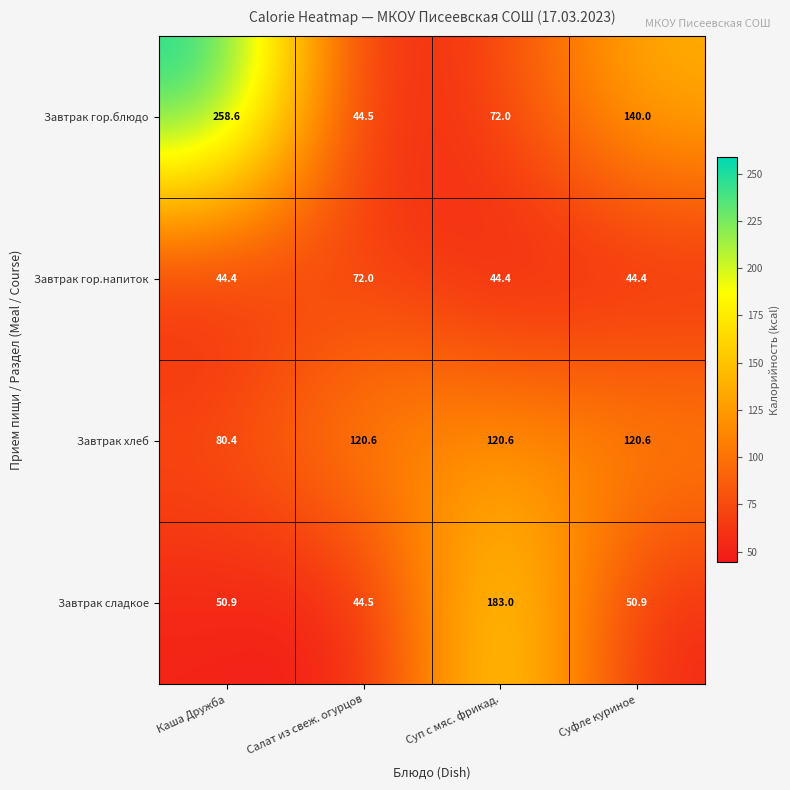

At which category is the sum across all series the highest?

Каша Дружба